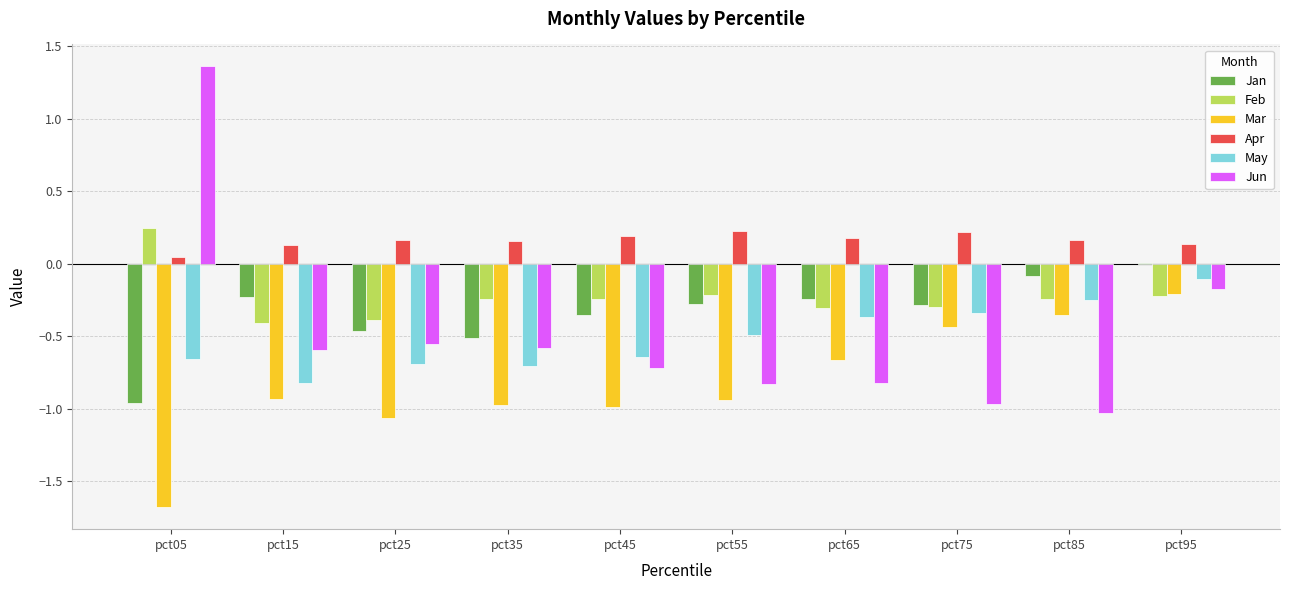

At which category is the sum across all series the highest?

pct95